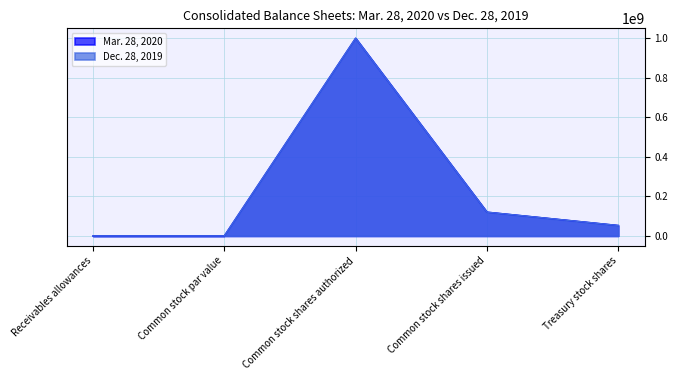

List the labels in order of Dec. 28, 2019 value, smallest first.

Common stock par value, Receivables allowances, Treasury stock shares, Common stock shares issued, Common stock shares authorized